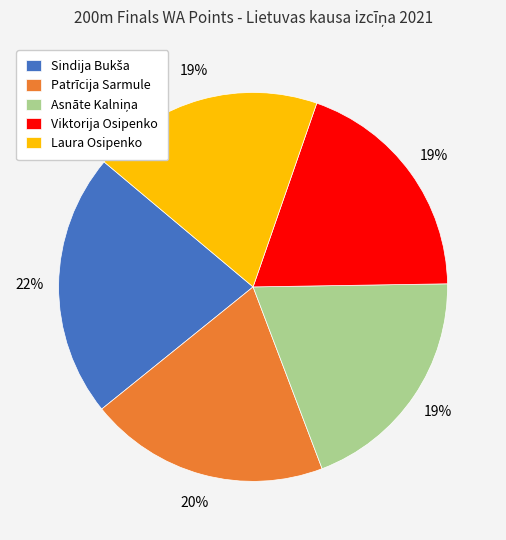

Combined, do Laura Osipenko and Patrīcija Sarmule account for over 50%?

No